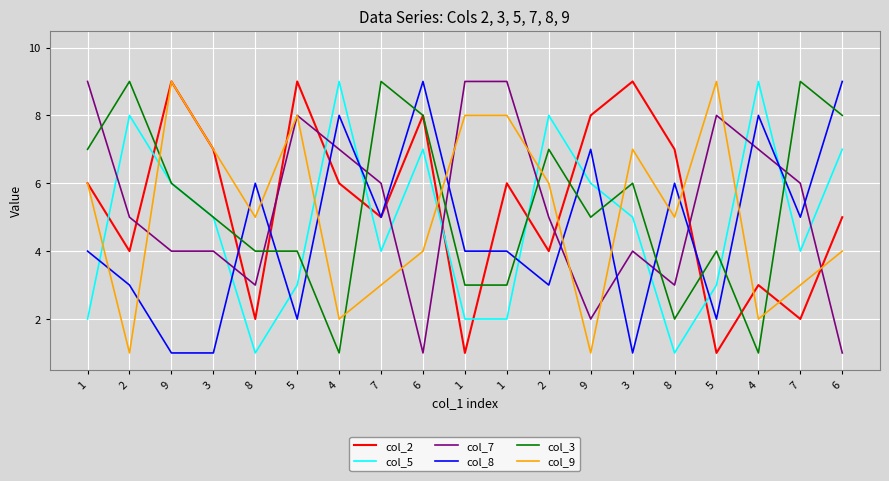

Is this an area chart (filled region under the line)?

No